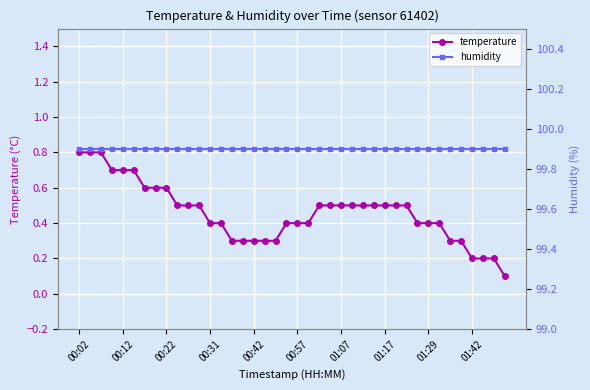

Which series has the widest spread of values?

temperature